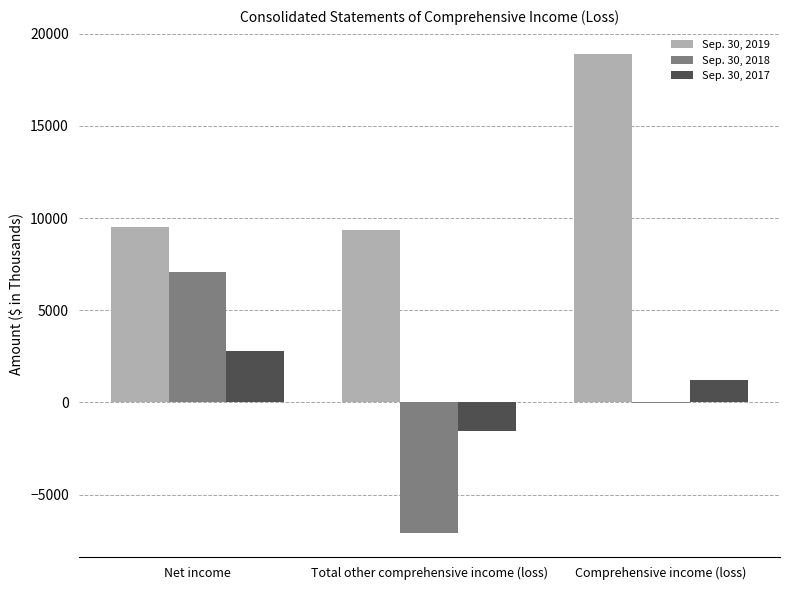

Is the value of Sep. 30, 2018 at Comprehensive income (loss) greater than the value of Sep. 30, 2017 at Total other comprehensive income (loss)?

Yes